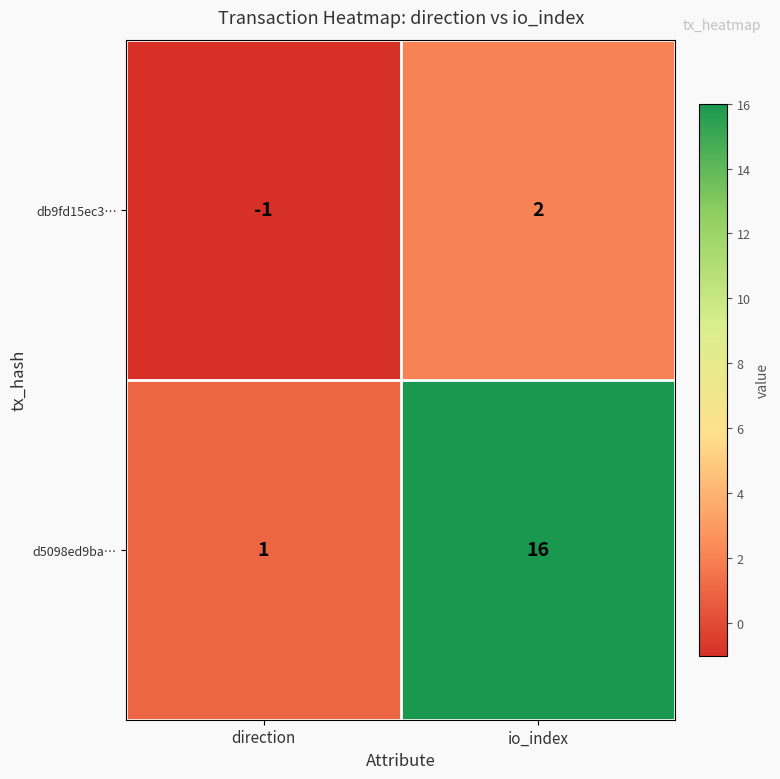

At io_index, list the series in order from smallest to largest.

db9fd15ec3…, d5098ed9ba…